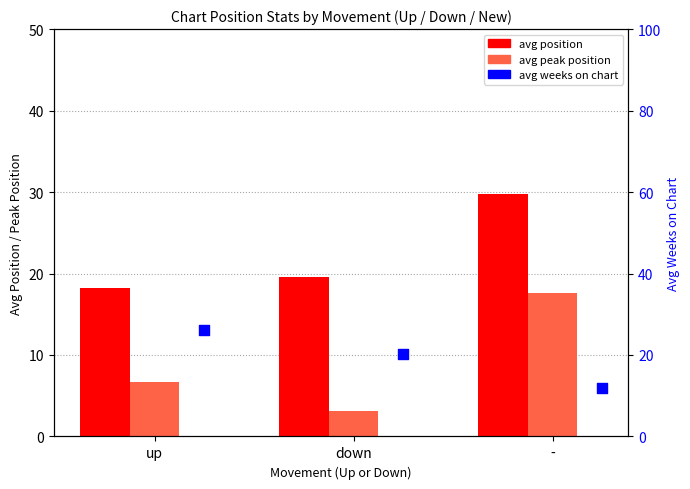

Which series contains the lowest Y value?

avg peak position